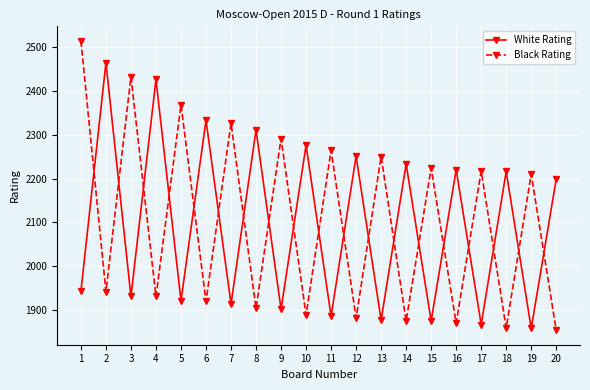

True or false: Black Rating has a value of 1561 at 11.

False